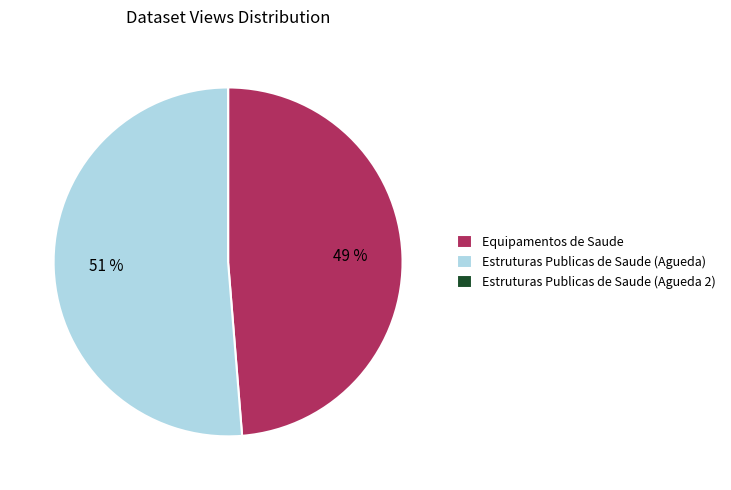

To the nearest percent, what percentage of the pie is Estruturas Publicas de Saude (Agueda)?

51%